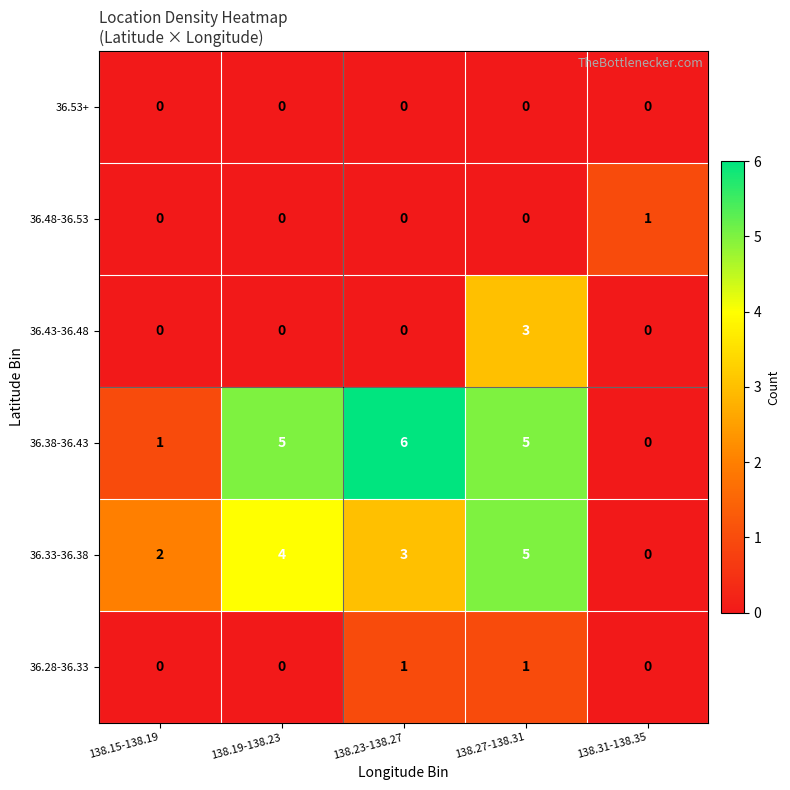

Which series has the widest spread of values?

36.38-36.43